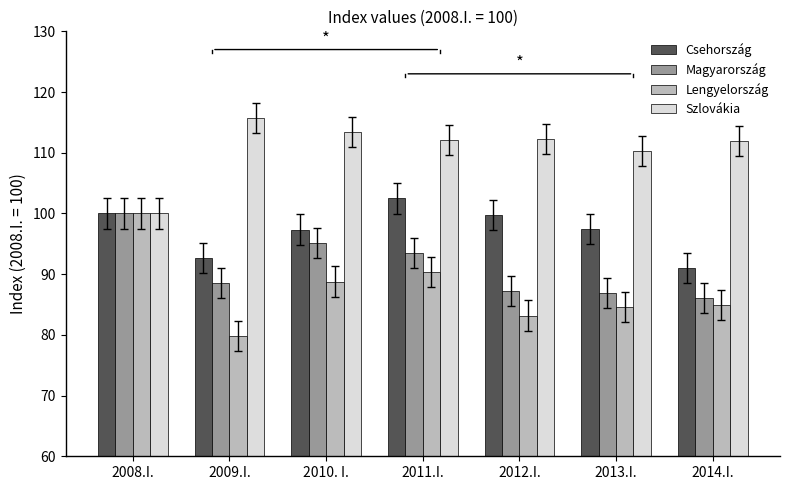

How many distinct data groups are displayed?

4